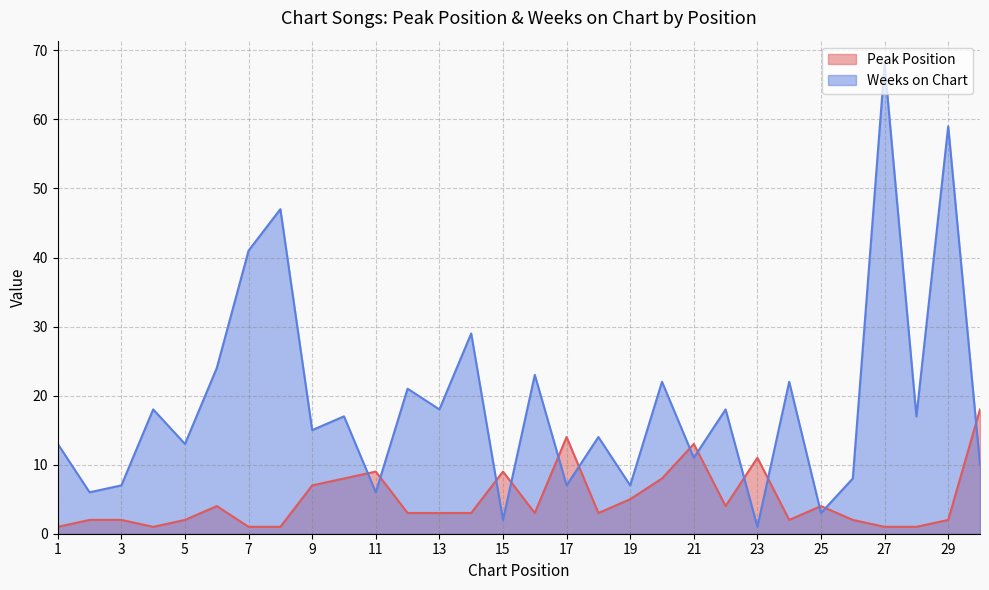

True or false: Peak Position and Weeks on Chart intersect in this chart.

True